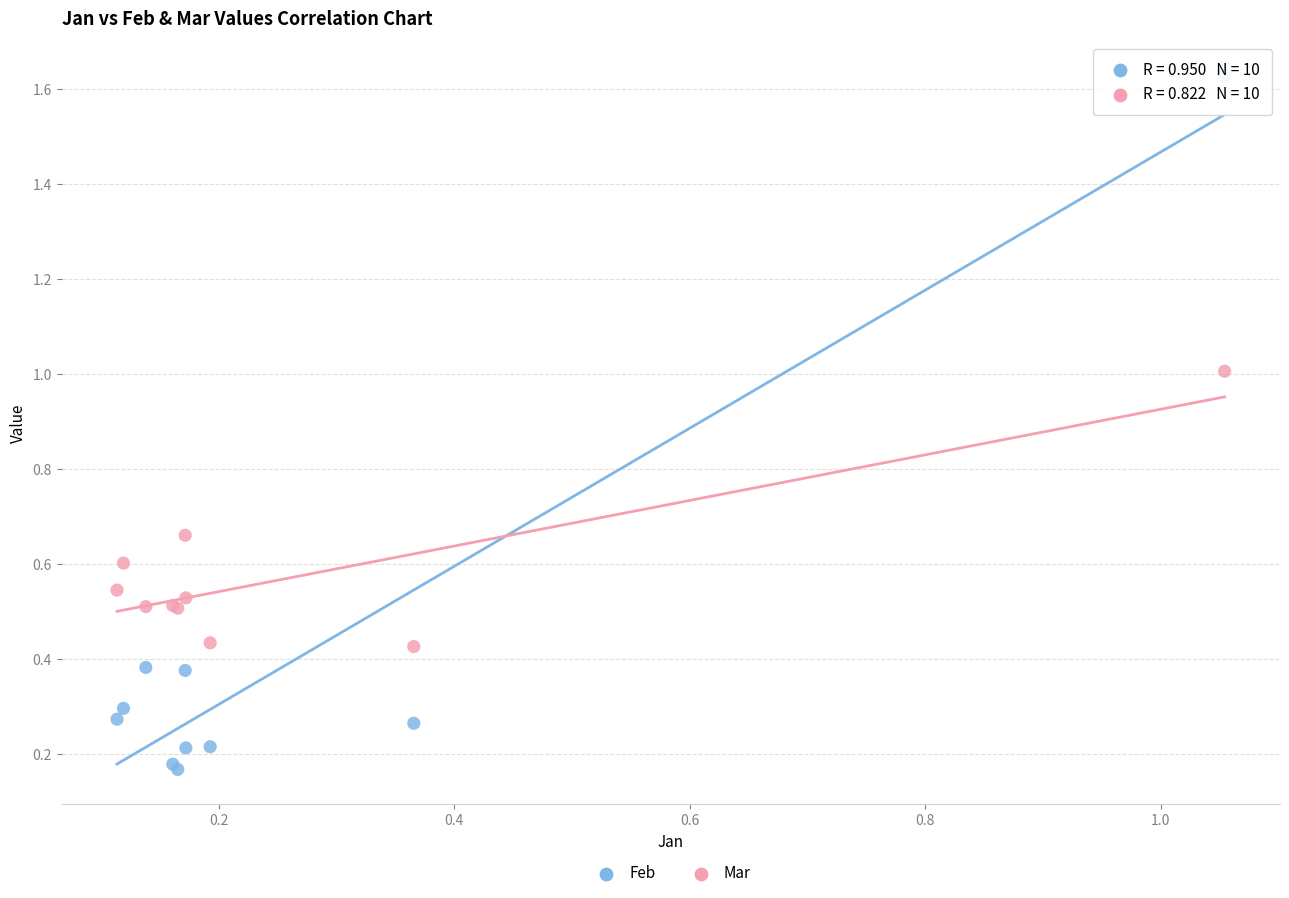

Which series contains the lowest Y value?

Feb